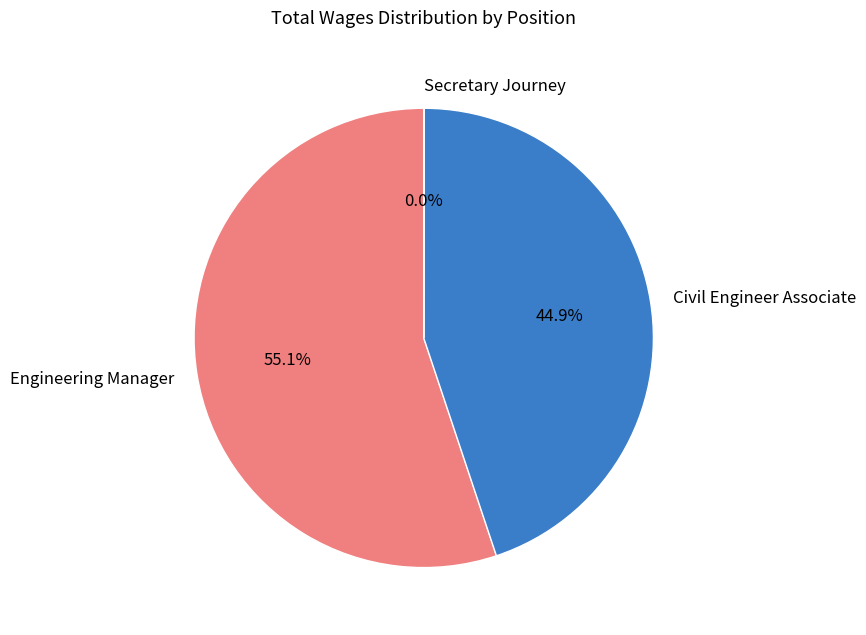

Does Engineering Manager account for over 50% of the chart?

Yes